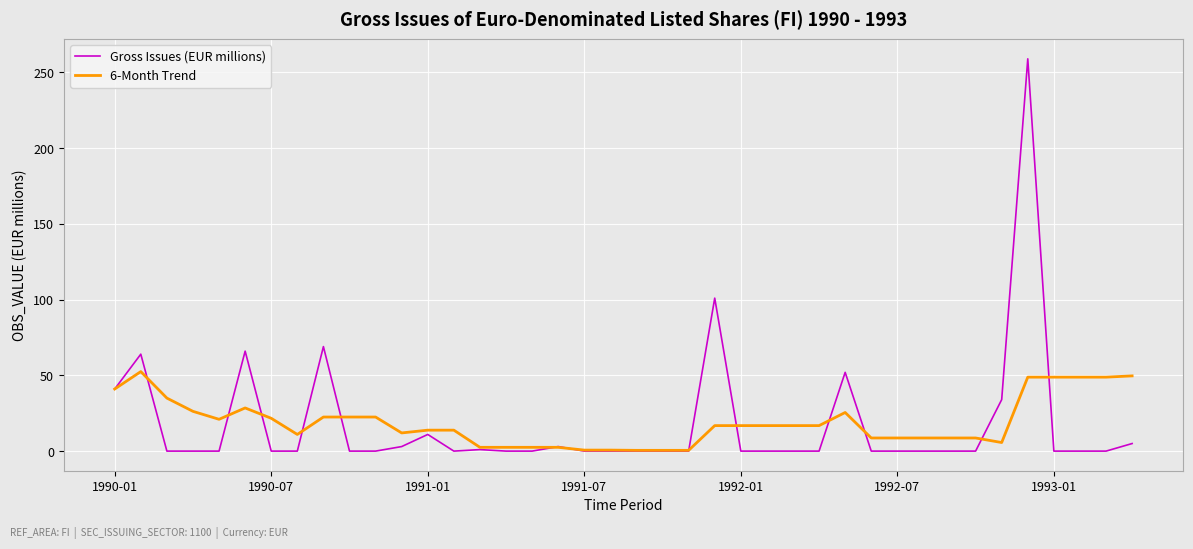

List the series in order of their peak value, lowest first.

6-Month Trend, Gross Issues (EUR millions)